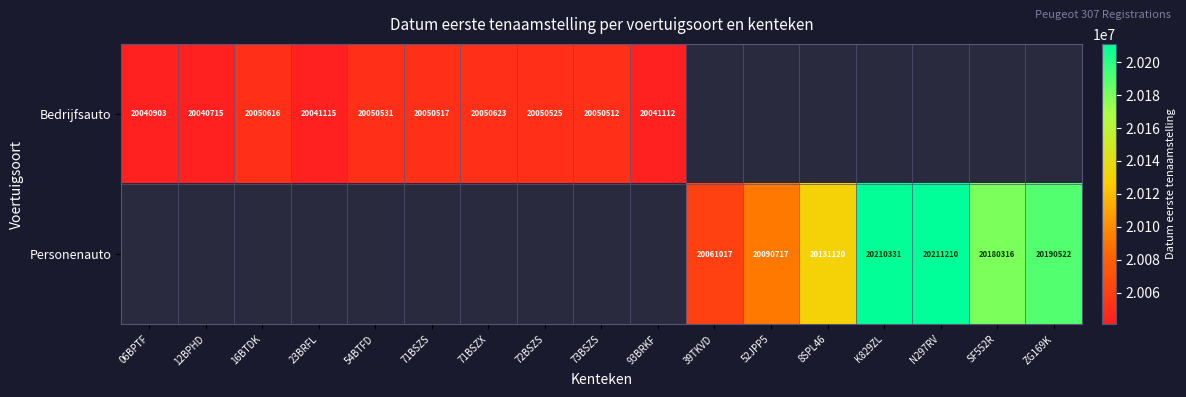

What is the sum of the Bedrijfsauto values at 06BPTF and 71BSZX?

40091526